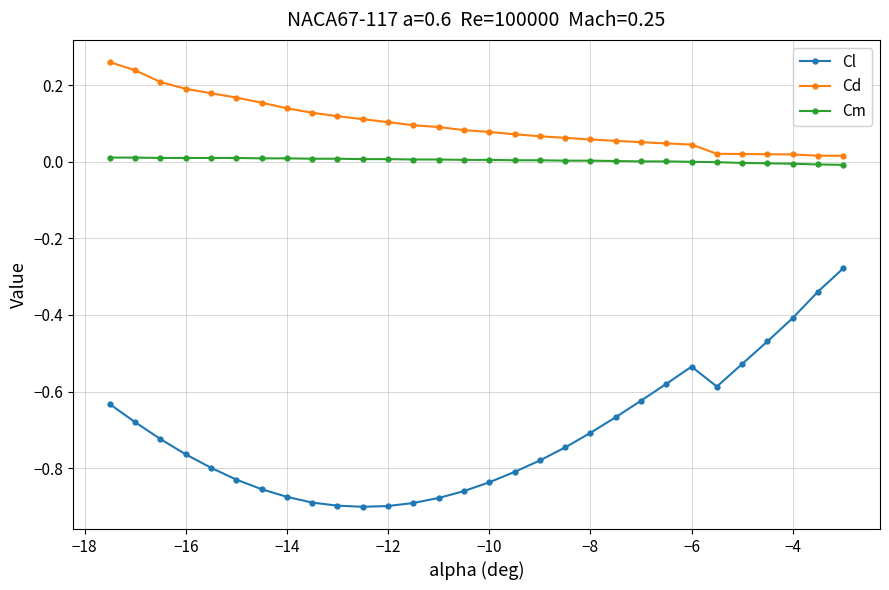

List the series in order of their peak value, highest first.

Cd, Cm, Cl